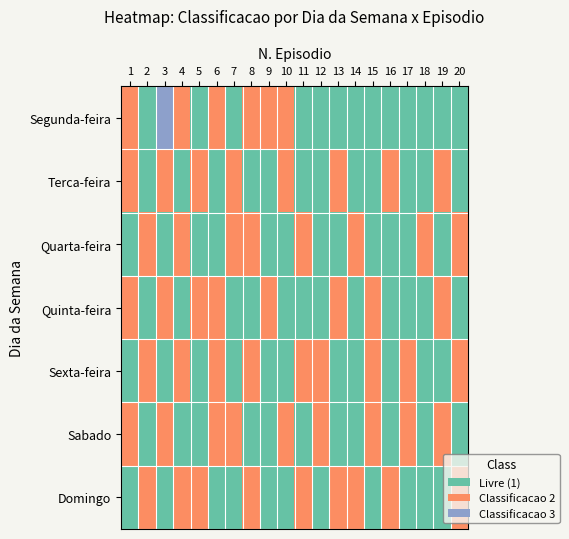

List the labels in order of Sabado value, smallest first.

1, 2, 3, 4, 5, 6, 7, 8, 9, 10, 11, 12, 13, 14, 15, 16, 17, 18, 19, 20